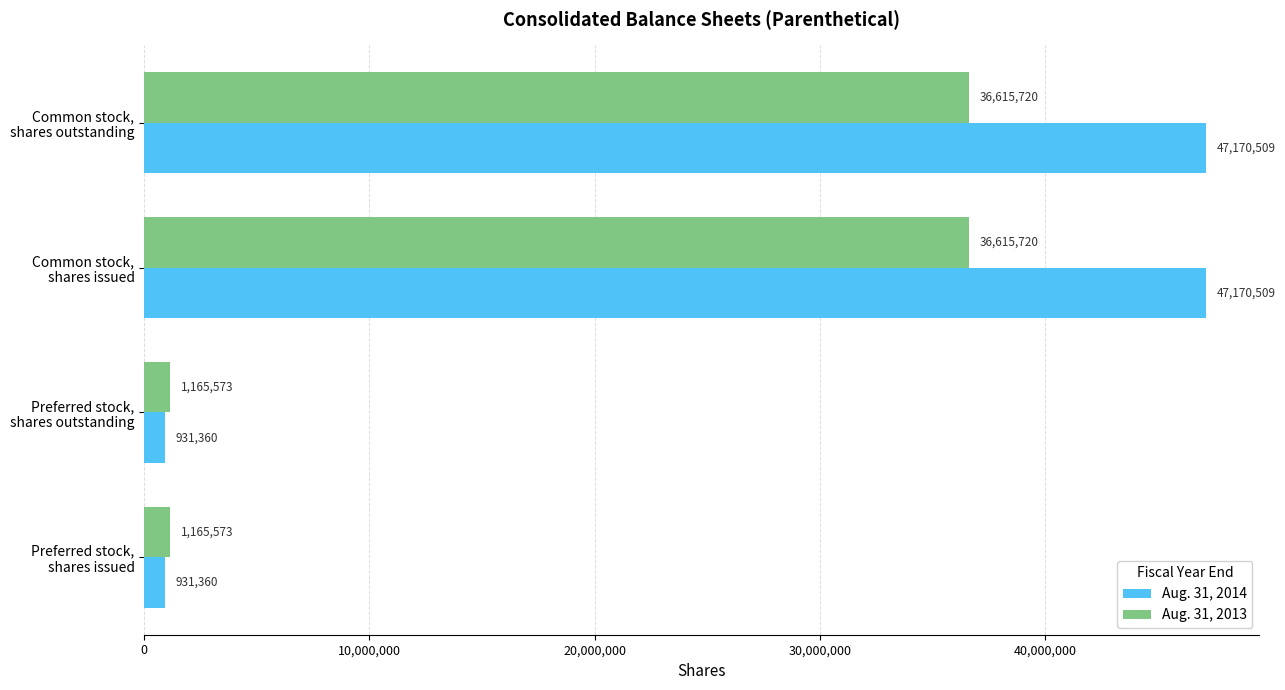

List the series in order of their peak value, lowest first.

Aug. 31, 2013, Aug. 31, 2014